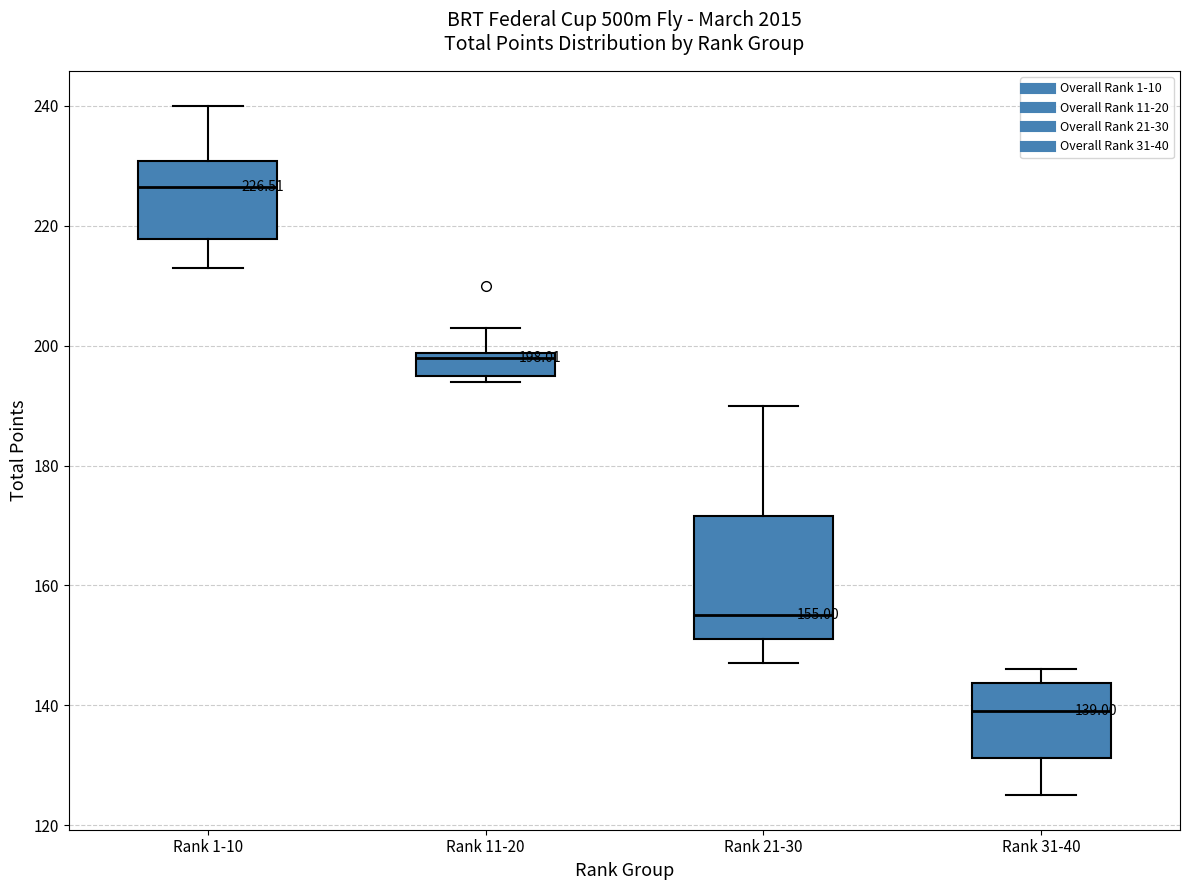

Which box has the highest median line?

Rank 1-10